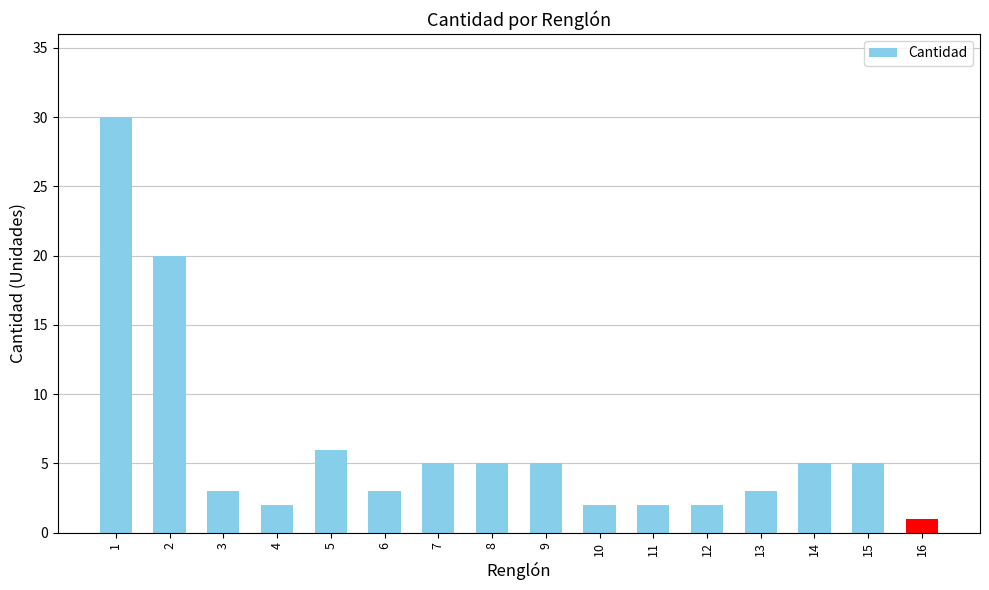

The chart shows a value of 30 at 1. True or false?

True